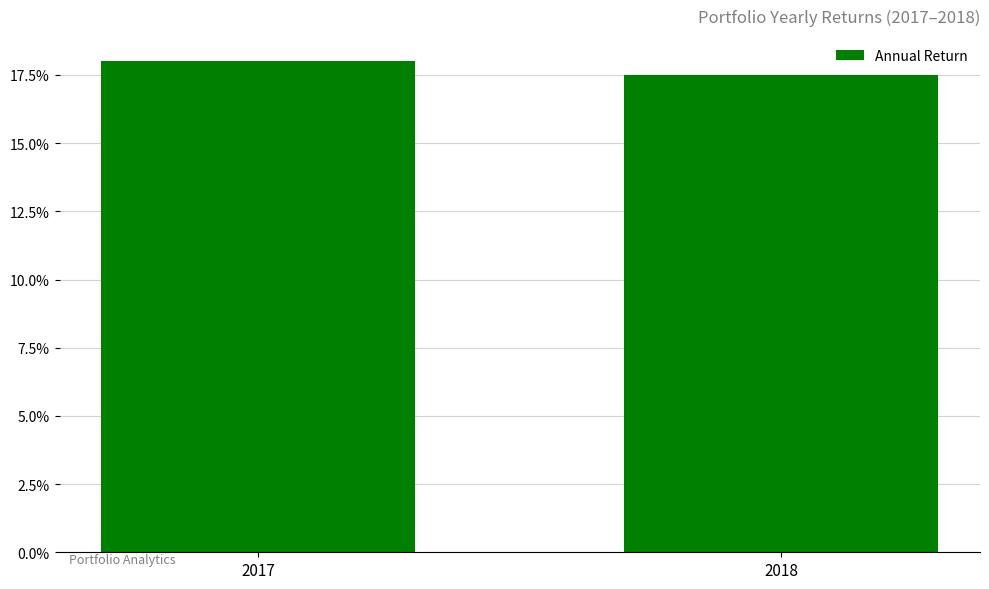

List the labels in order of value, smallest first.

2018, 2017